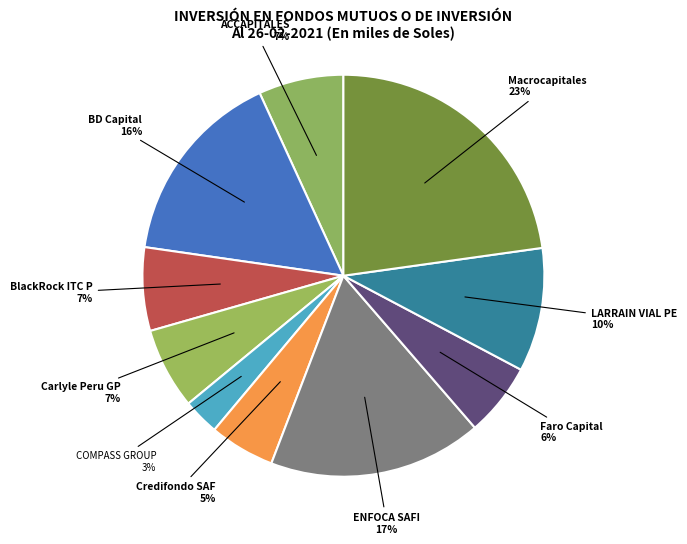

True or false: COMPASS GROUP accounts for 3% of the total.

True